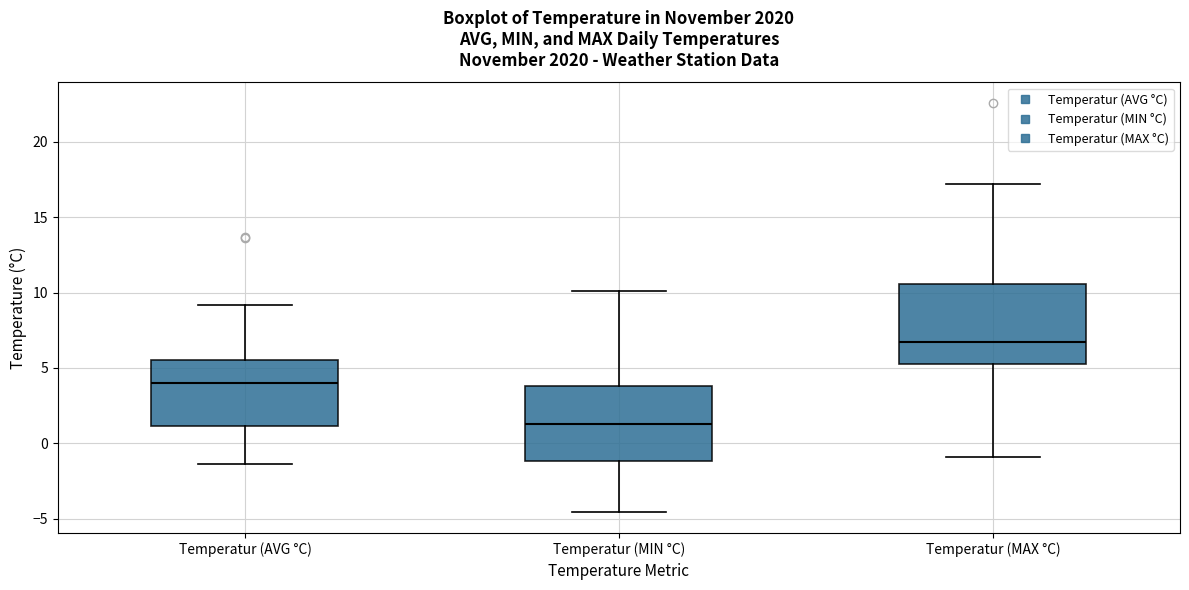

Reading left to right, transcribe this box plot: for each box, give where its median line is, the range the box spans, and where its two whiskers end, as read against the y-axis. The values are not printed on the chart, so give them approximately, as read against the axis.

Temperatur (AVG °C): median 4.0, box 1.0 to 5.5, whiskers -1.5 to 9.0
Temperatur (MIN °C): median 1.5, box -1.0 to 4.0, whiskers -4.5 to 10.0
Temperatur (MAX °C): median 6.5, box 5.5 to 10.5, whiskers -1.0 to 17.0